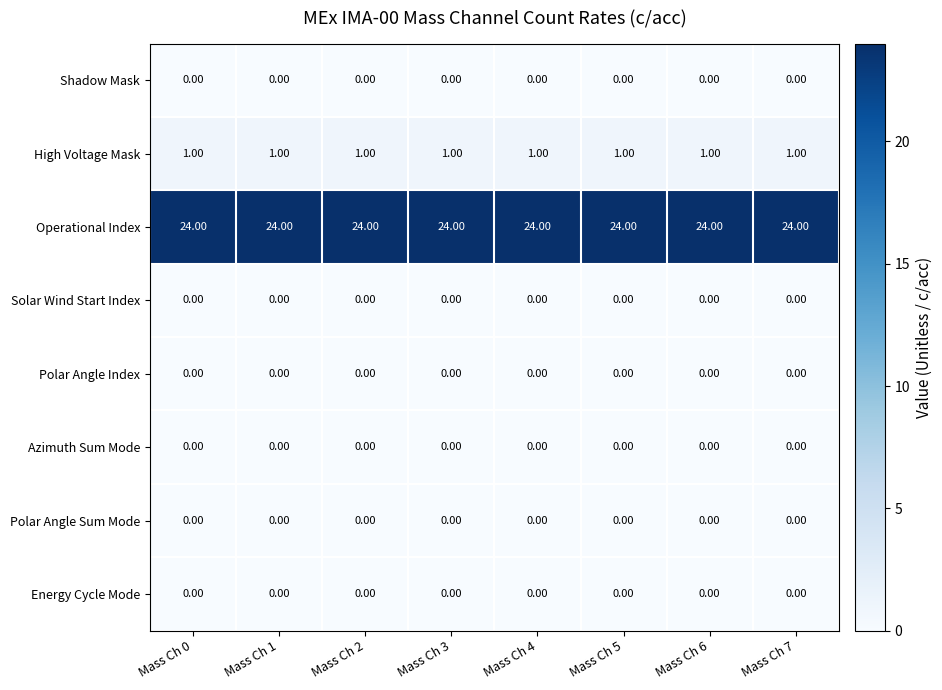

What is the difference between the highest and lowest values at Mass Ch 2?

24